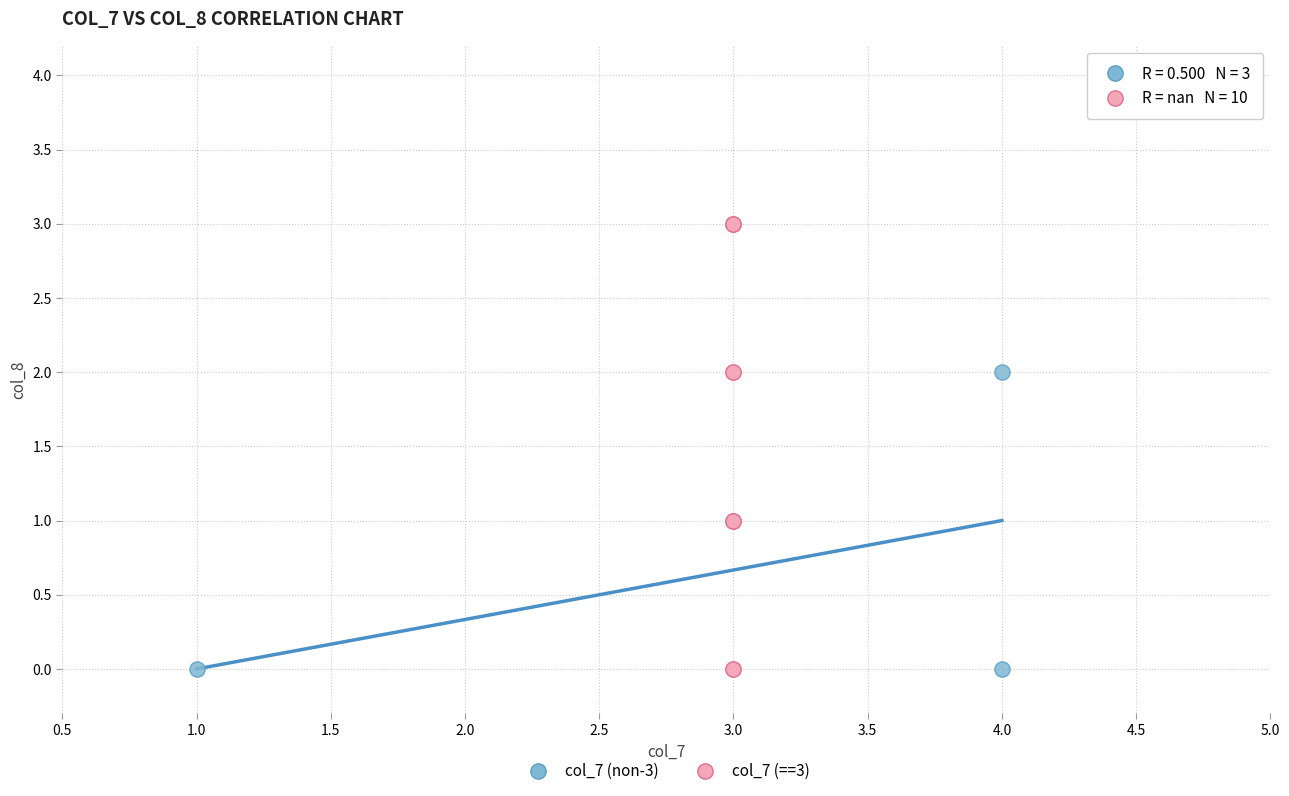

Which series has the largest Y range (max minus min)?

col_7 (==3)